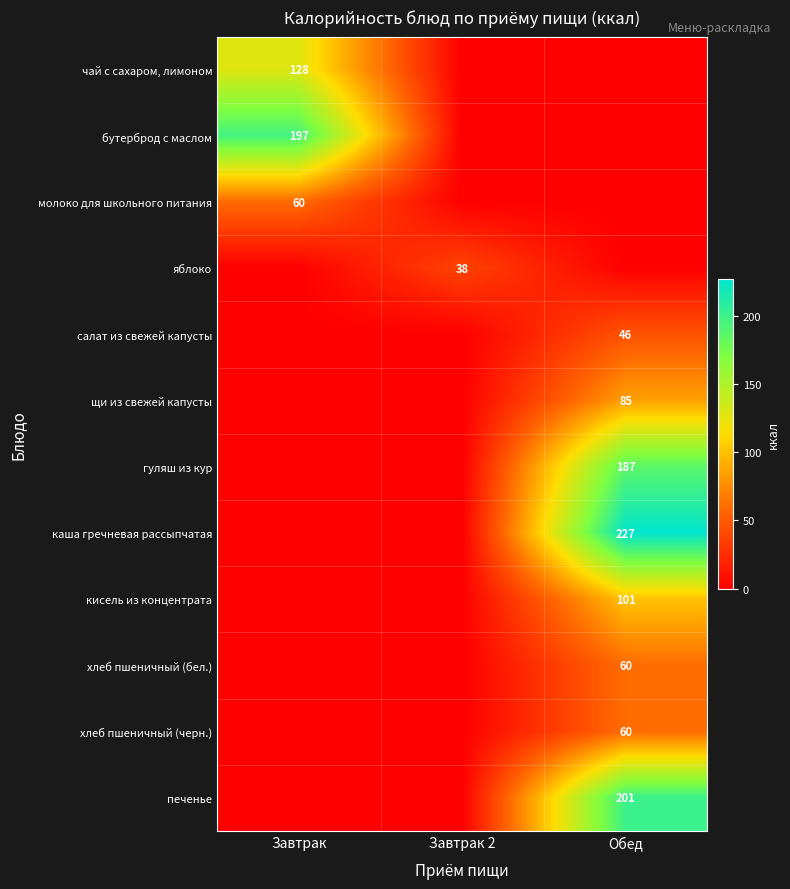

True or false: яблоко has a value of 15 at Завтрак 2.

False